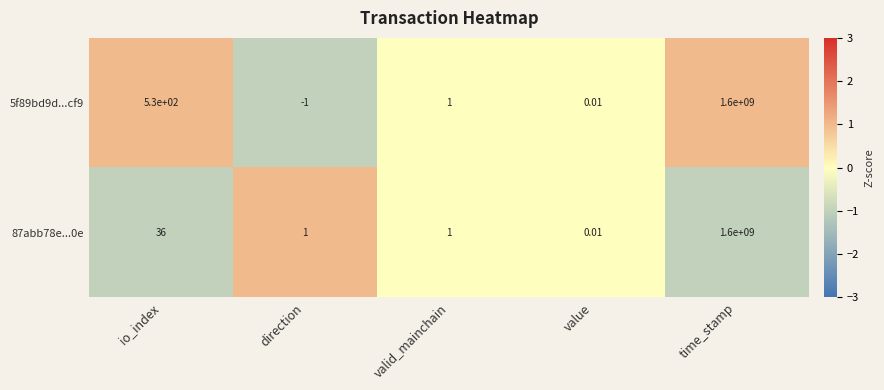

At which category does the chart reach its minimum across all series?

direction